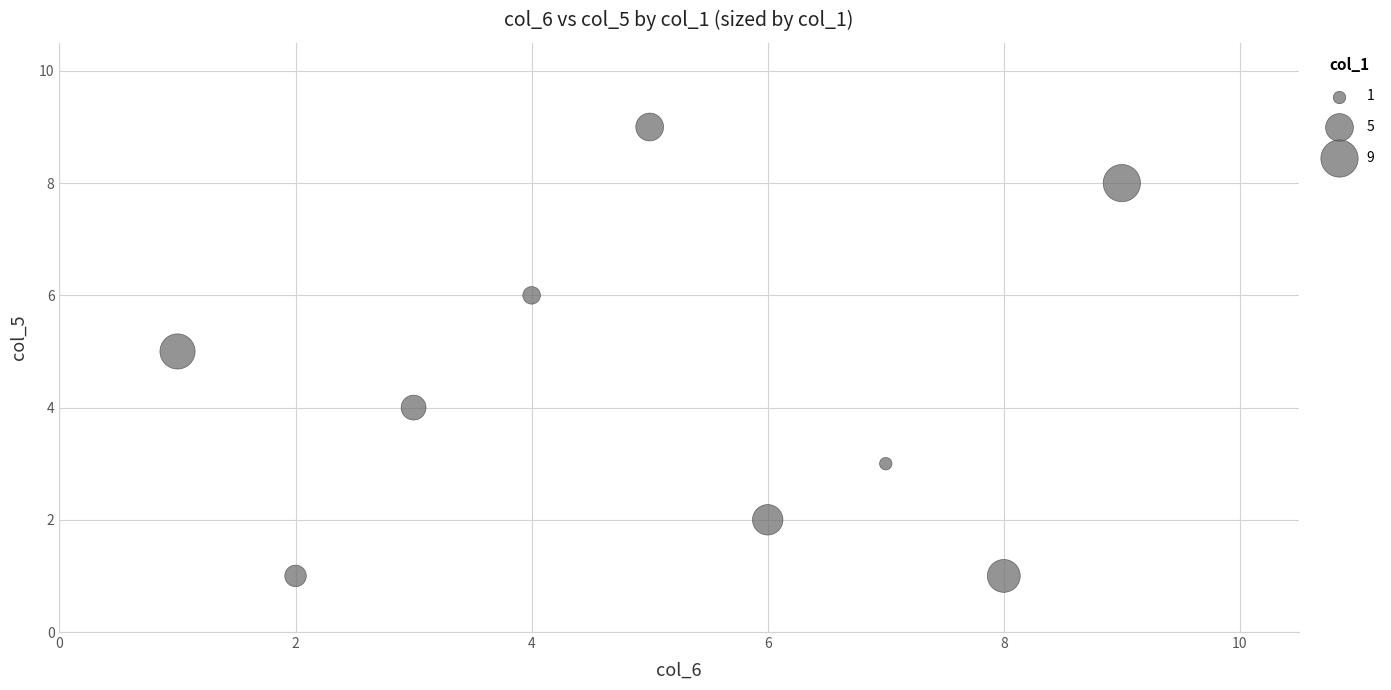

What is the average Y value?

4